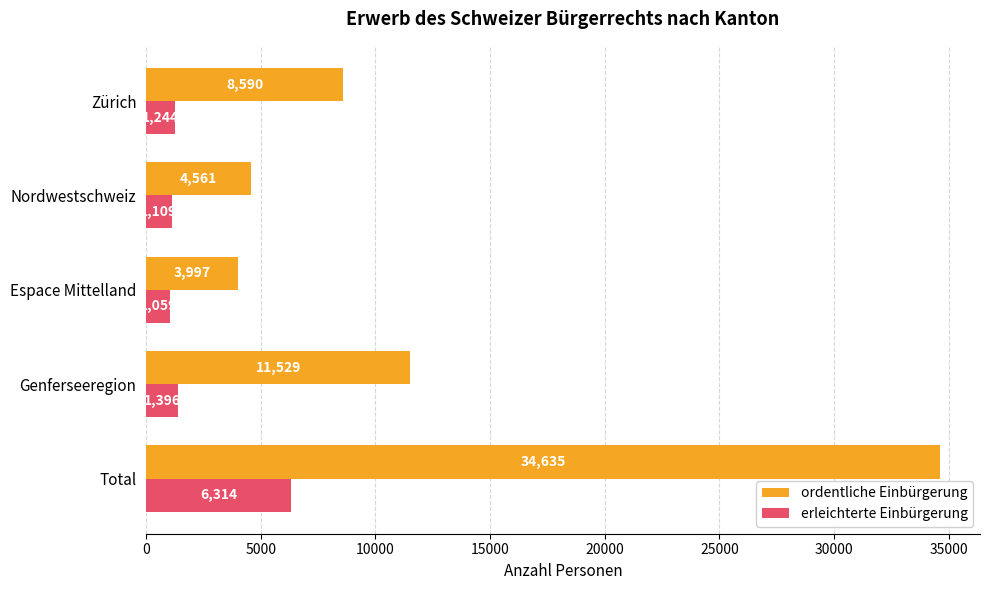

What is the minimum value shown in the chart?

1059